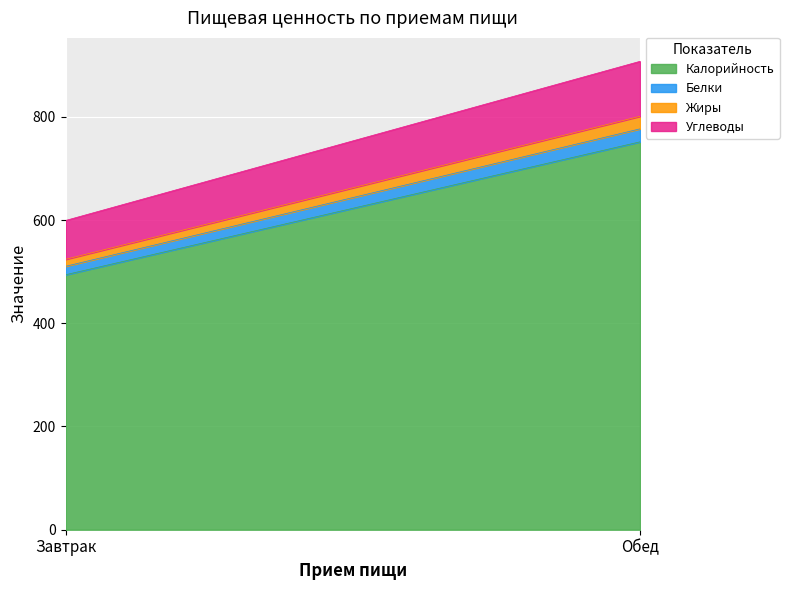

At how many categories does at least one series exceed 327?

2